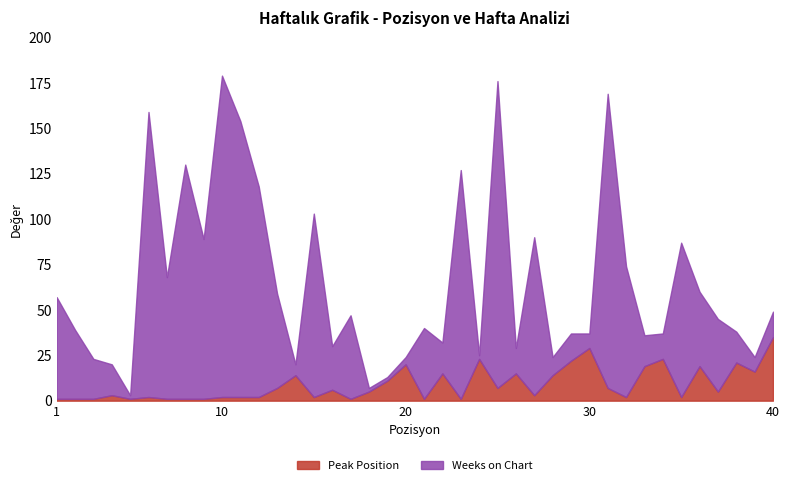

The value of Peak Position at 30 is 15. True or false?

False